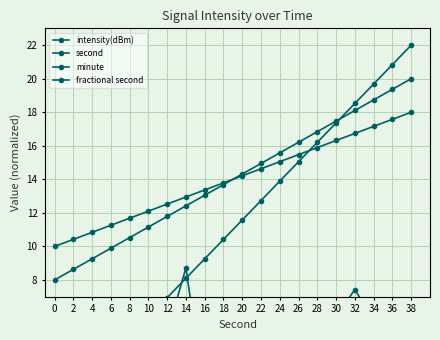

What is the average value of the second series?

11.0